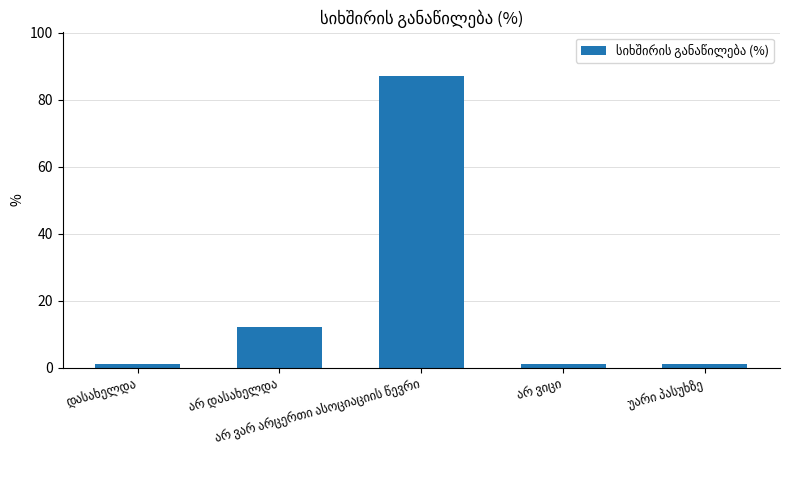

How many bars are there in total?

5